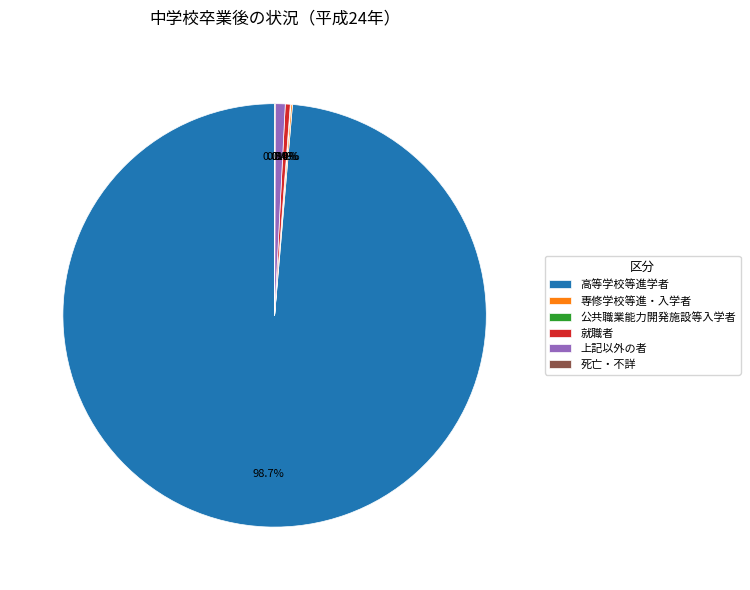

What percentage is the 上記以外の者 slice, to the nearest percent?

1%